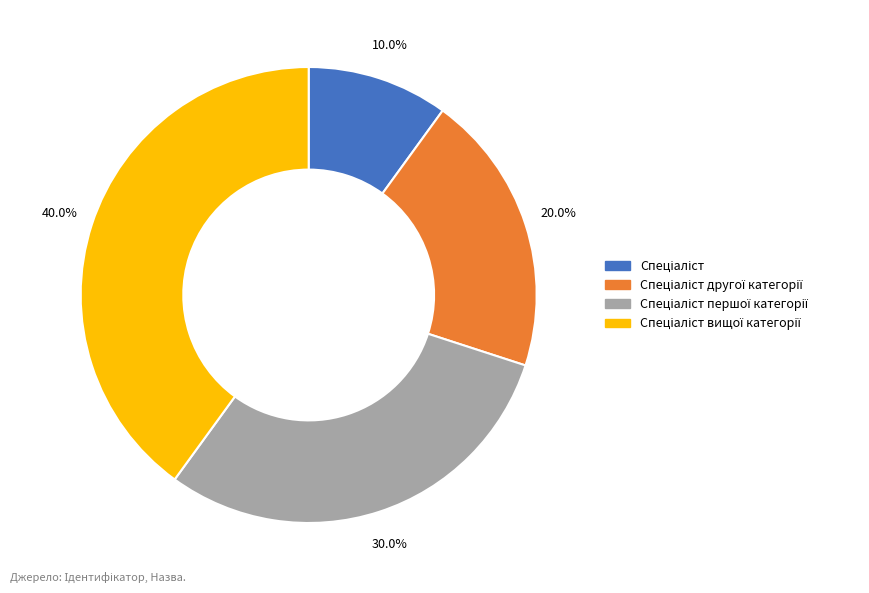

Does any single category account for the majority?

No